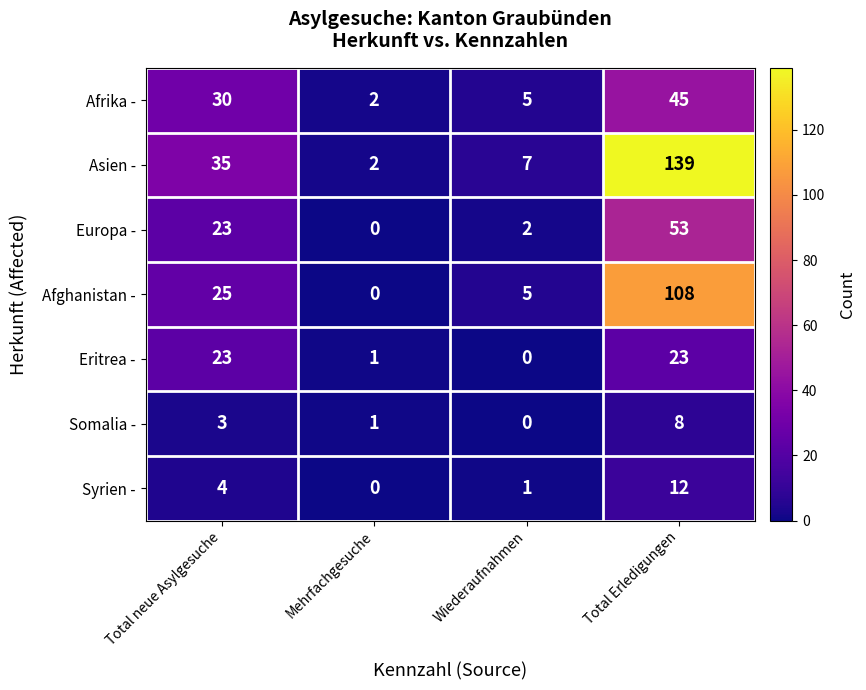

How many series are shown in this chart?

7